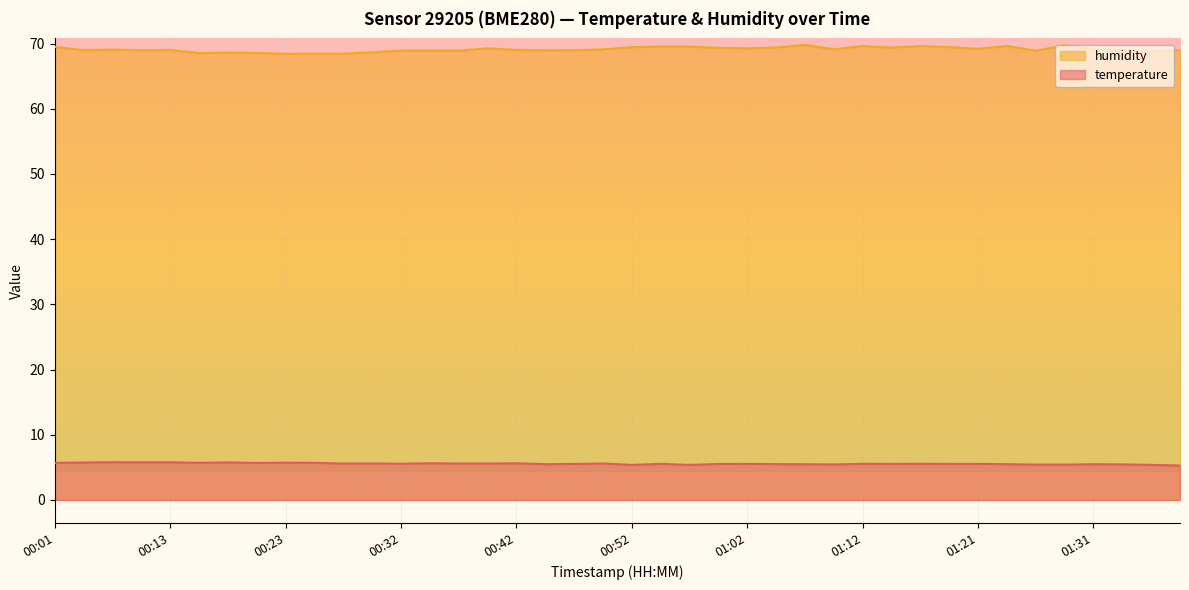

Reading left to right, transcribe all the data shown in this chart.

temperature: 00:01=5.7	00:03=5.8	00:08=5.8	00:11=5.8	00:13=5.8	00:15=5.7	00:18=5.8	00:20=5.7	00:23=5.7	00:25=5.7	00:28=5.6	00:30=5.6	00:32=5.5	00:35=5.6	00:37=5.6	00:40=5.6	00:42=5.6	00:45=5.5	00:47=5.5	00:50=5.6	00:52=5.4	00:55=5.5	00:57=5.4	00:59=5.5	01:02=5.5	01:04=5.5	01:07=5.5	01:09=5.5	01:12=5.5	01:14=5.5	01:16=5.5	01:19=5.5	01:21=5.5	01:24=5.5	01:26=5.4	01:29=5.4	01:31=5.5	01:34=5.5	01:36=5.4	01:38=5.3
humidity: 00:01=69.5	00:03=69.0	00:08=69.1	00:11=69.0	00:13=69.0	00:15=68.5	00:18=68.6	00:20=68.6	00:23=68.4	00:25=68.5	00:28=68.5	00:30=68.7	00:32=68.9	00:35=68.9	00:37=68.9	00:40=69.3	00:42=69.0	00:45=69.0	00:47=69.0	00:50=69.1	00:52=69.5	00:55=69.6	00:57=69.5	00:59=69.4	01:02=69.3	01:04=69.4	01:07=69.8	01:09=69.1	01:12=69.6	01:14=69.4	01:16=69.6	01:19=69.5	01:21=69.2	01:24=69.6	01:26=68.9	01:29=69.8	01:31=69.1	01:34=69.0	01:36=68.8	01:38=69.0